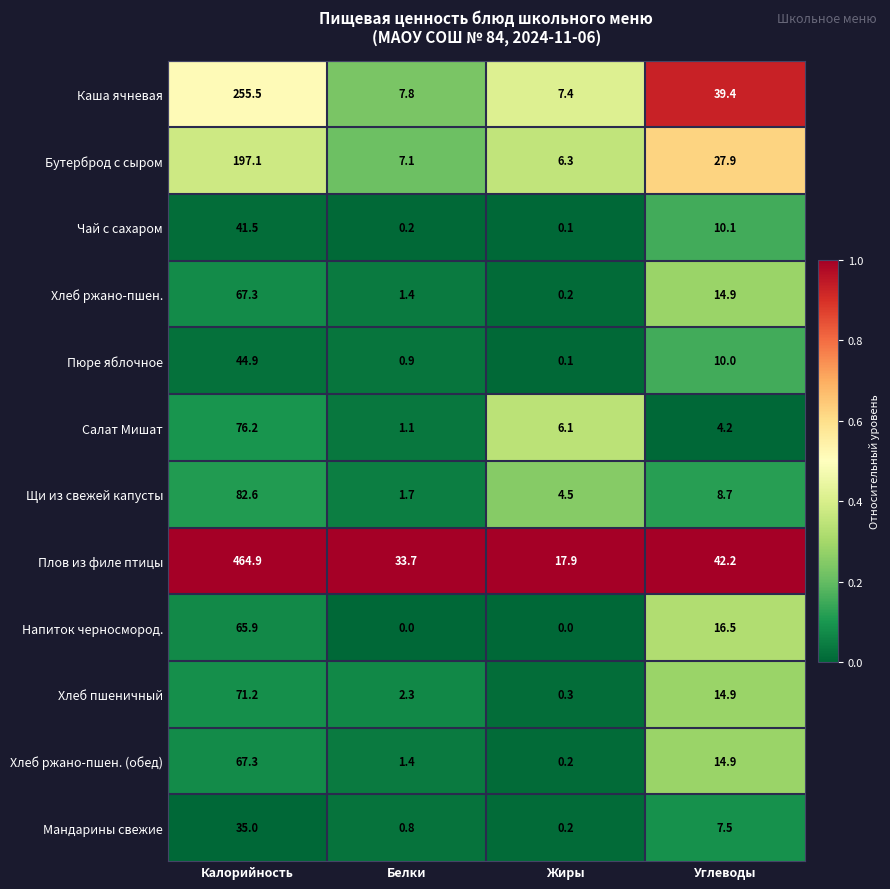

What is the spread (max minus min) of values at Калорийность?

429.9